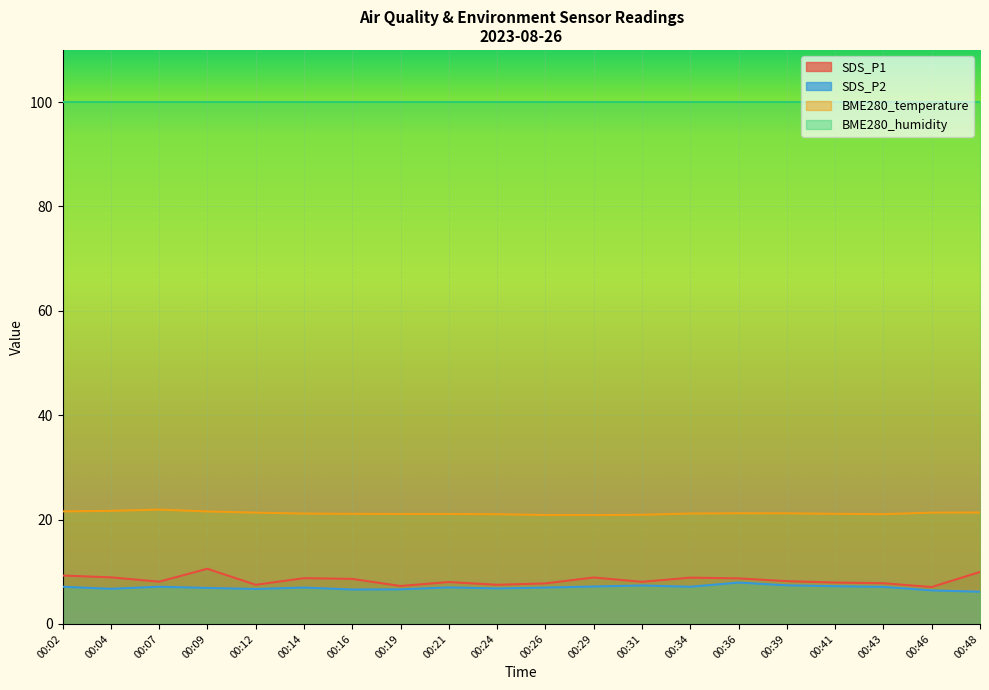

True or false: BME280_humidity and SDS_P1 cross at least once.

False